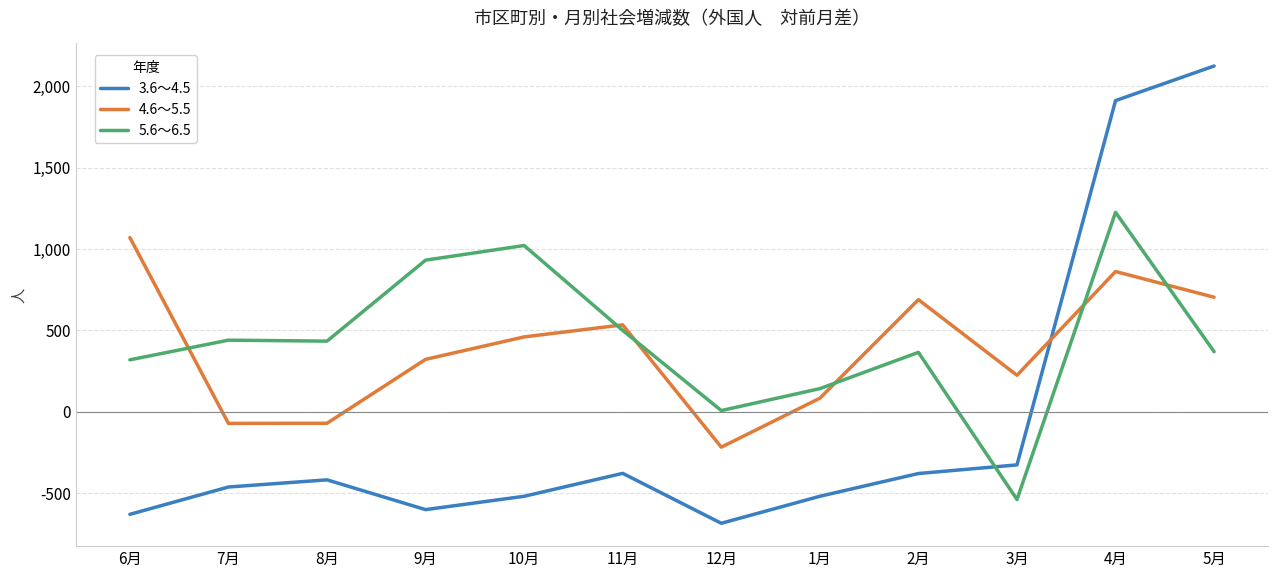

True or false: 5.6～6.5 has a value of 581 at 10月.

False